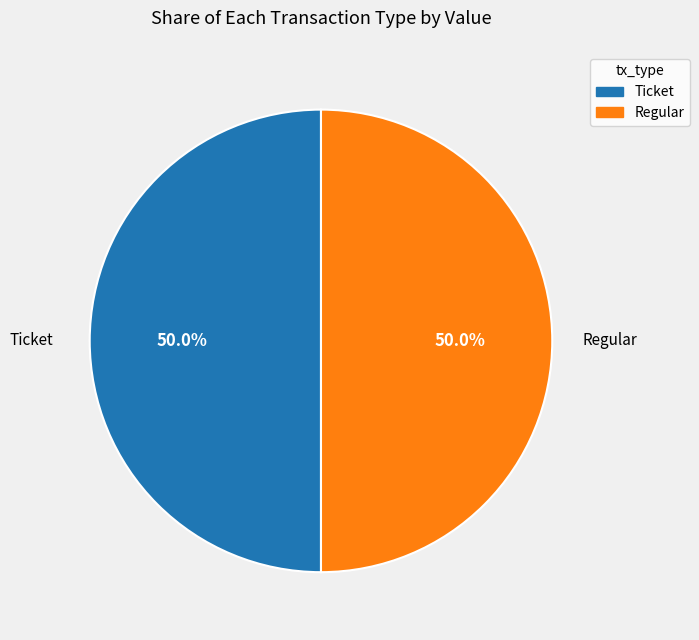

How many segments does this pie chart have?

2